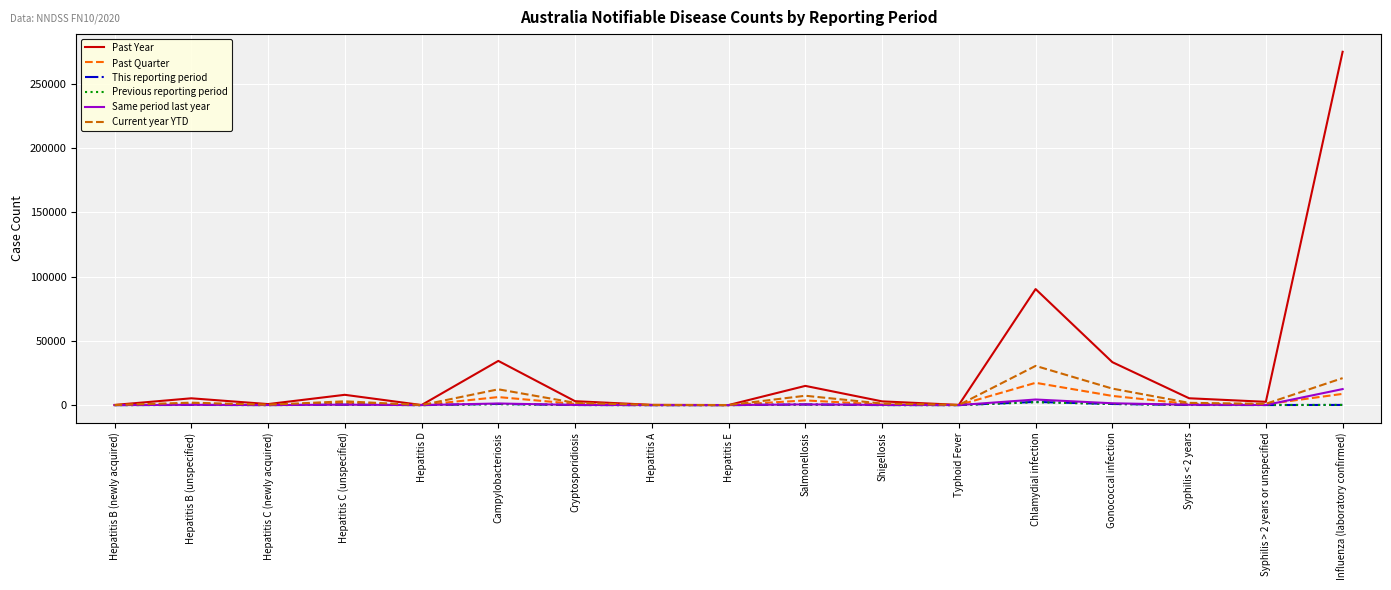

Which series has the largest range (max minus min)?

Past Year